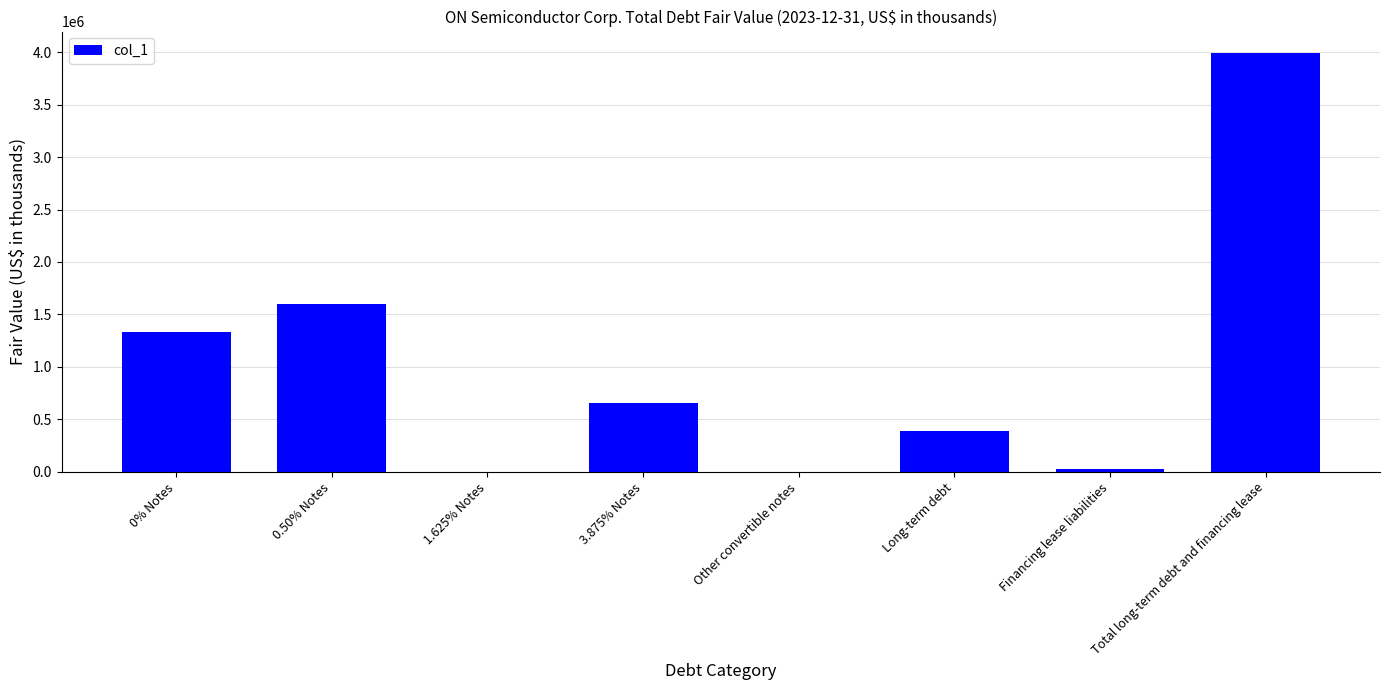

What is the sum of the values at Long-term debt and 0% Notes?

1725000